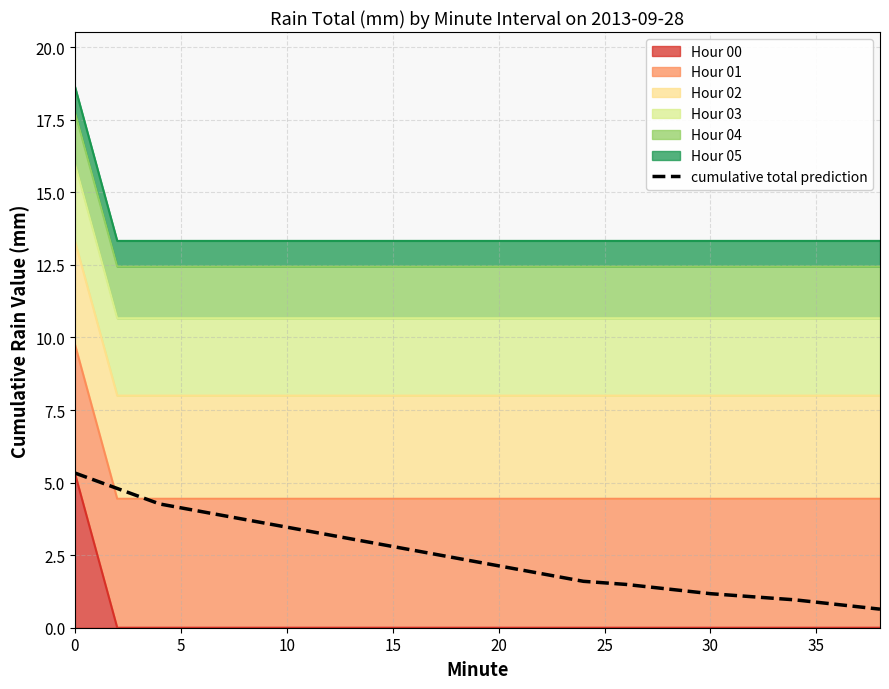

What is the sum of the values at 40 and 10?

6.9